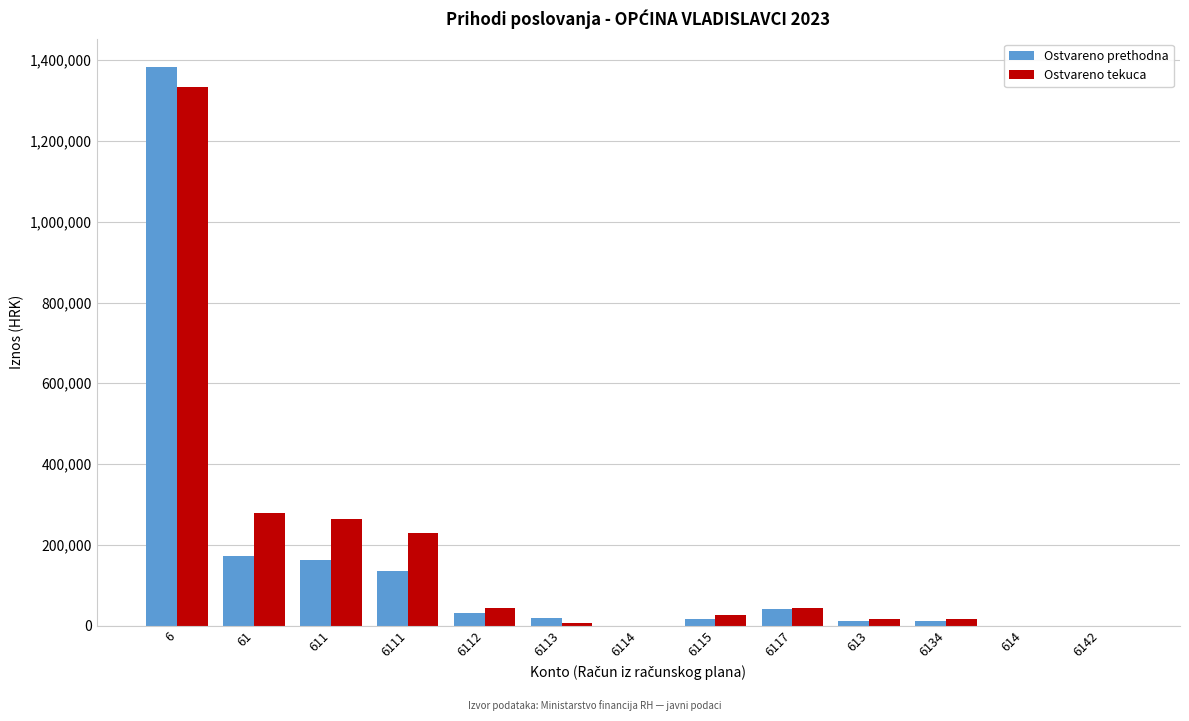

What is the highest value of the Ostvareno prethodna series?

1384039.3